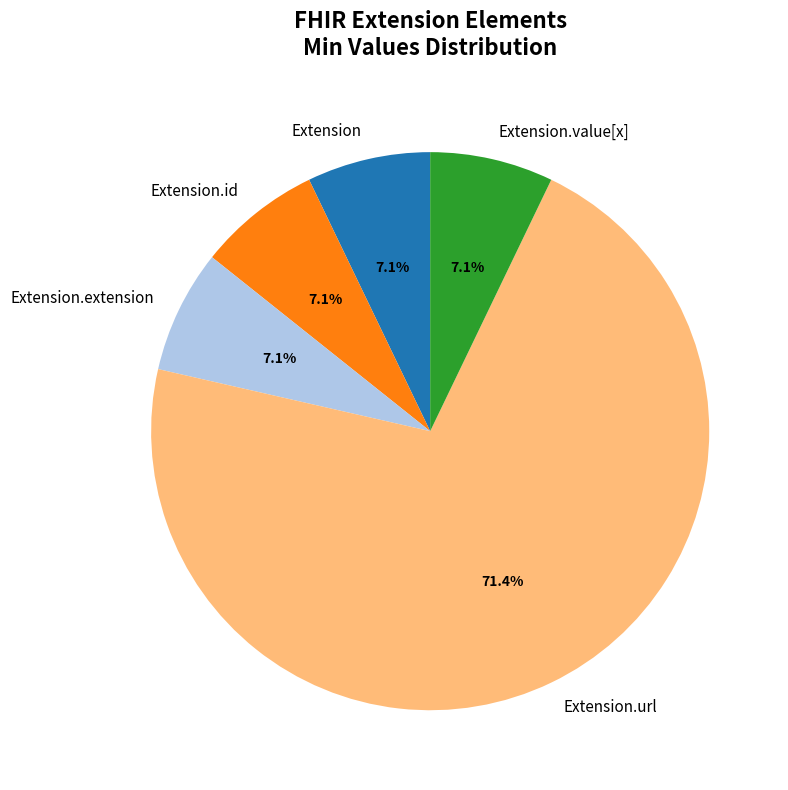

True or false: Extension.url accounts for 92% of the total.

False